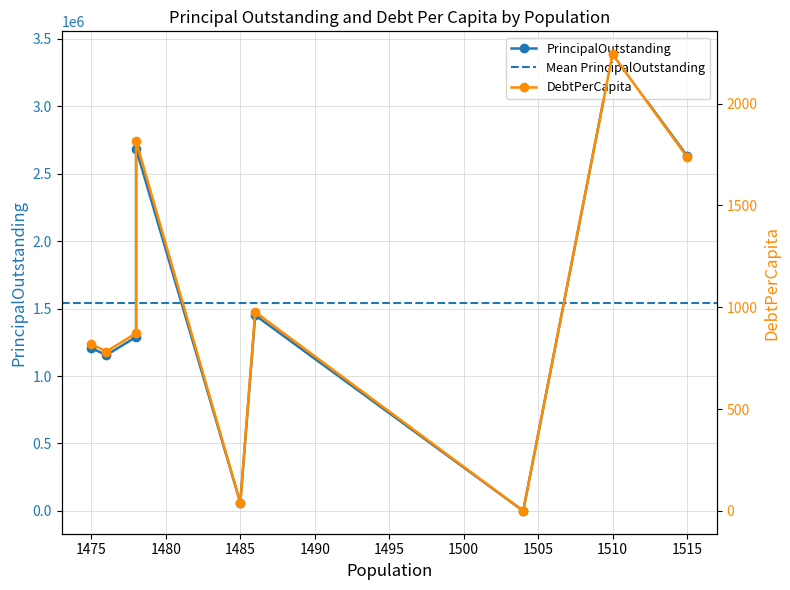

Rank the series by their maximum value, from highest to lowest.

PrincipalOutstanding, DebtPerCapita